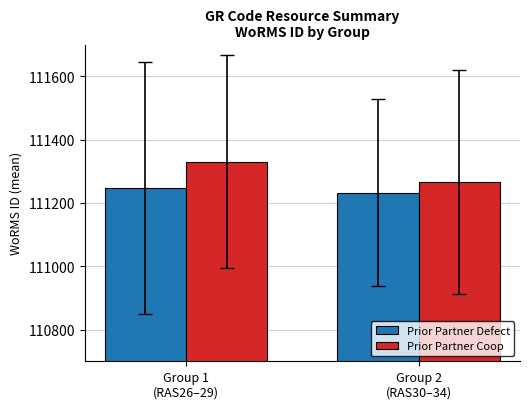

Reading right to left, extract all data points from this chart.

Prior Partner Defect: 111232	111247
Prior Partner Coop: 111266	111330